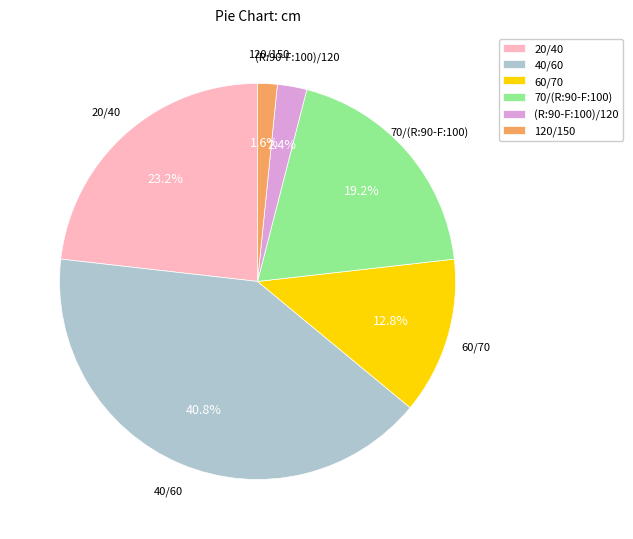

Which has a higher value, 40/60 or 60/70?

40/60